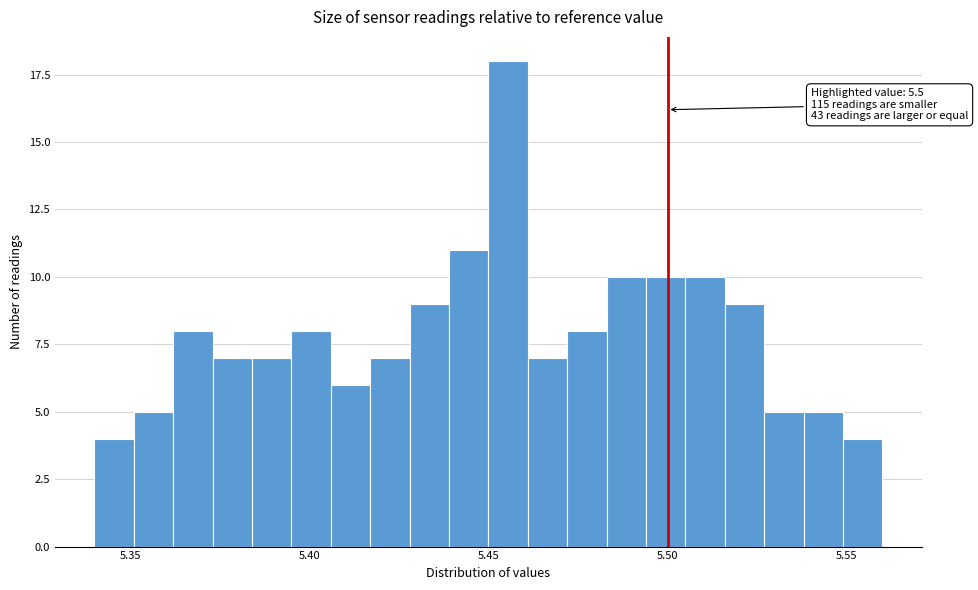

Around what value on the x-axis is the tallest bar? Give the approximate position of its centre, as read against the axis.

5.455